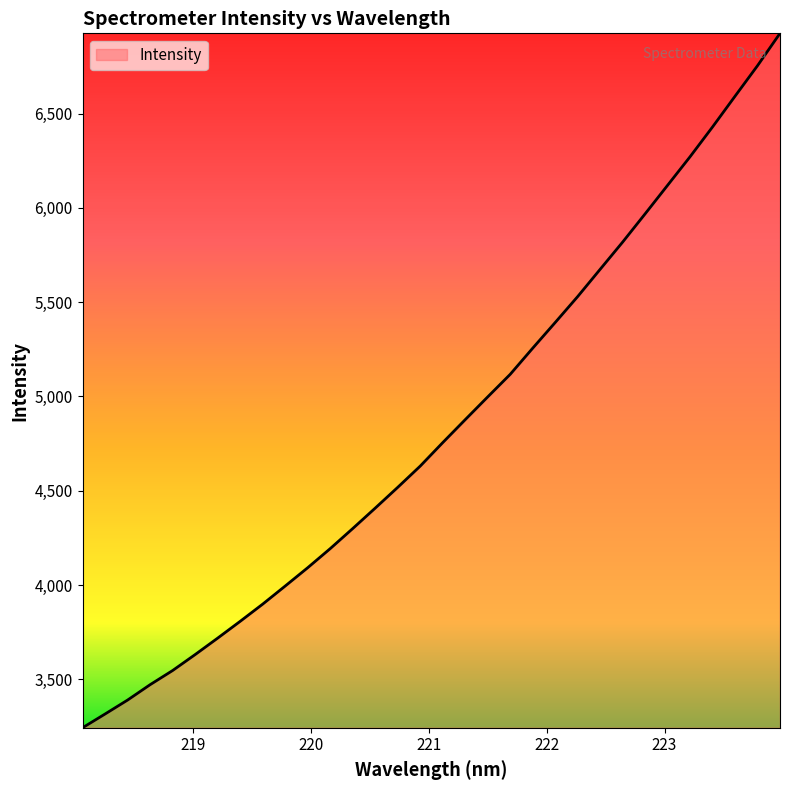

What is the difference between the maximum and minimum values?

3682.6